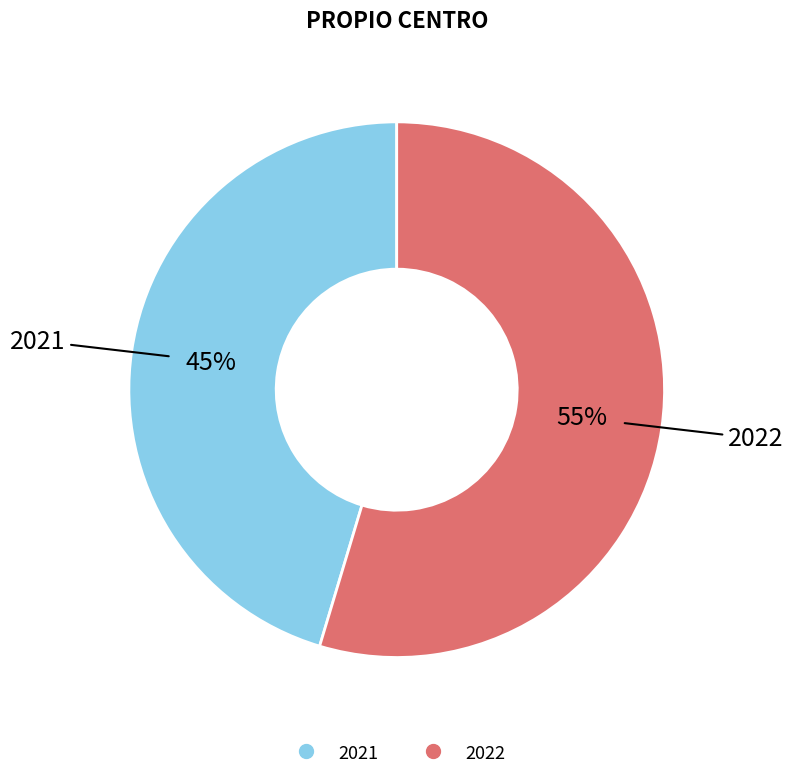

Does any single category account for the majority?

Yes